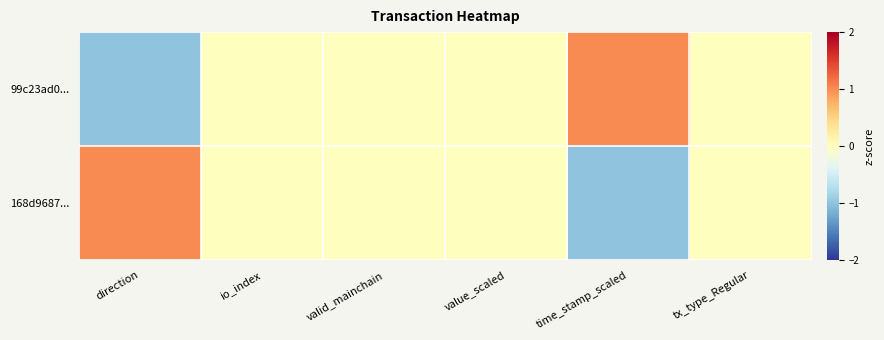

At how many categories does at least one series exceed 0?

2